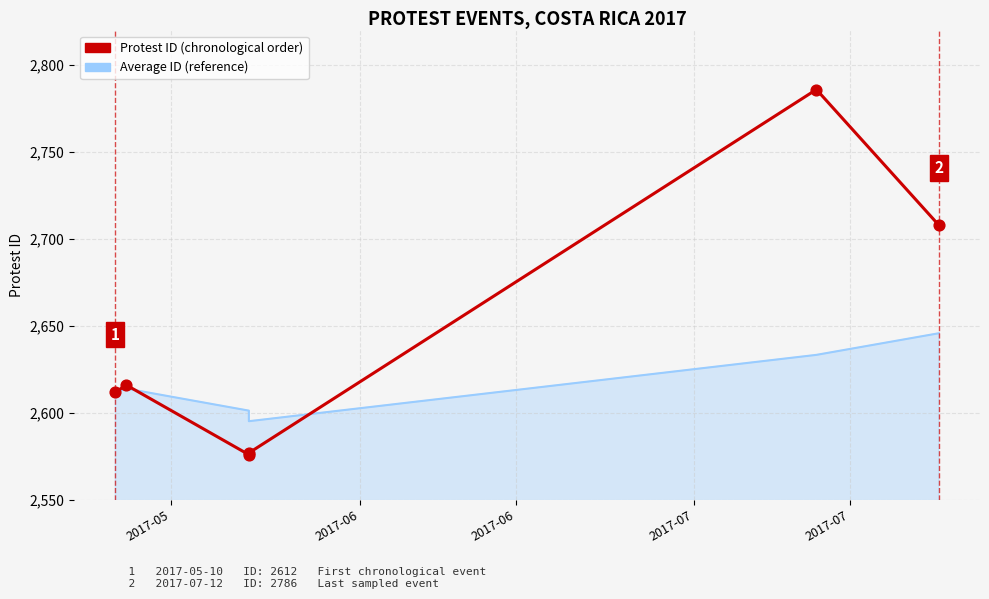

What is the ratio of the value at 2017-06 to the value at 2017-06?

1.0